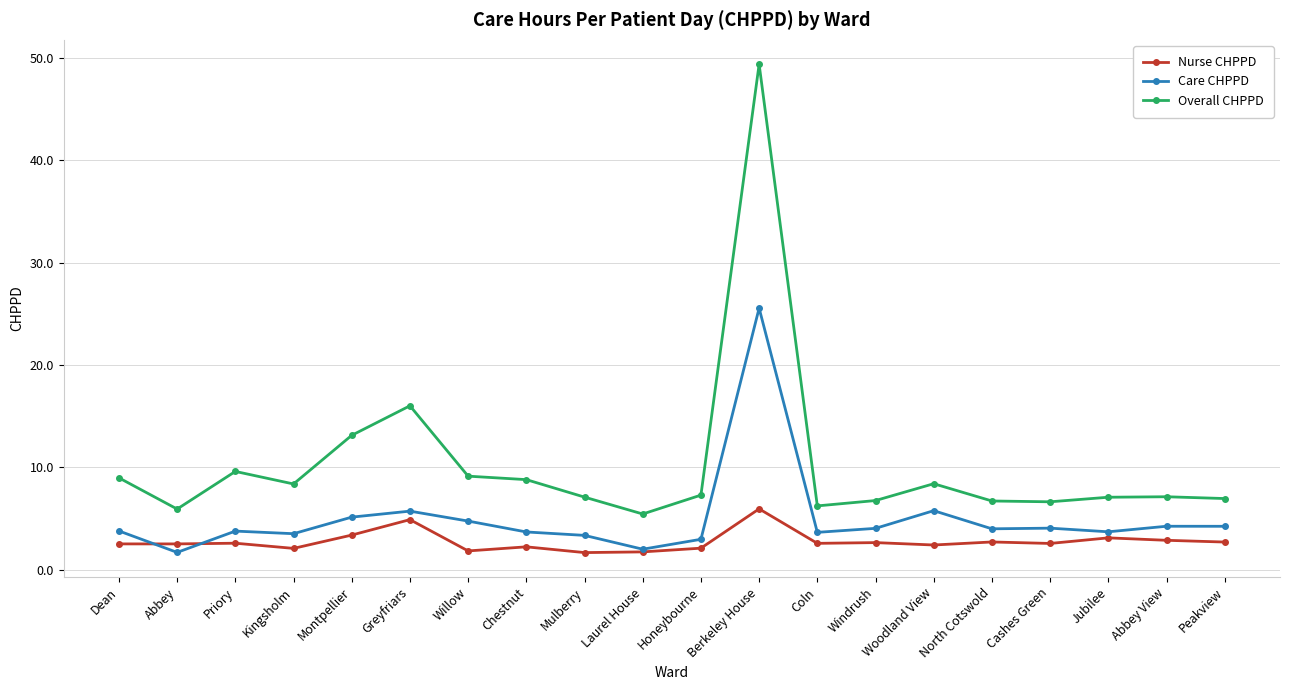

Between Priory and Berkeley House, which series saw the biggest shift?

Overall CHPPD